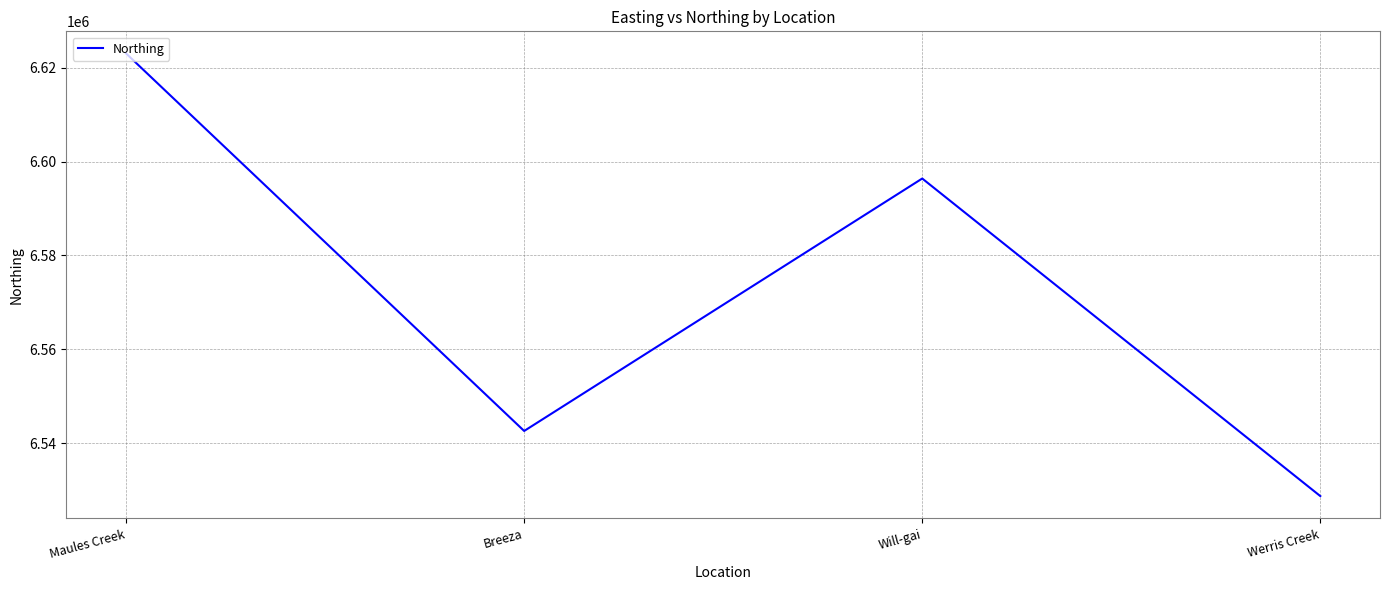

At which label does the data first exceed 6596392?

Maules Creek